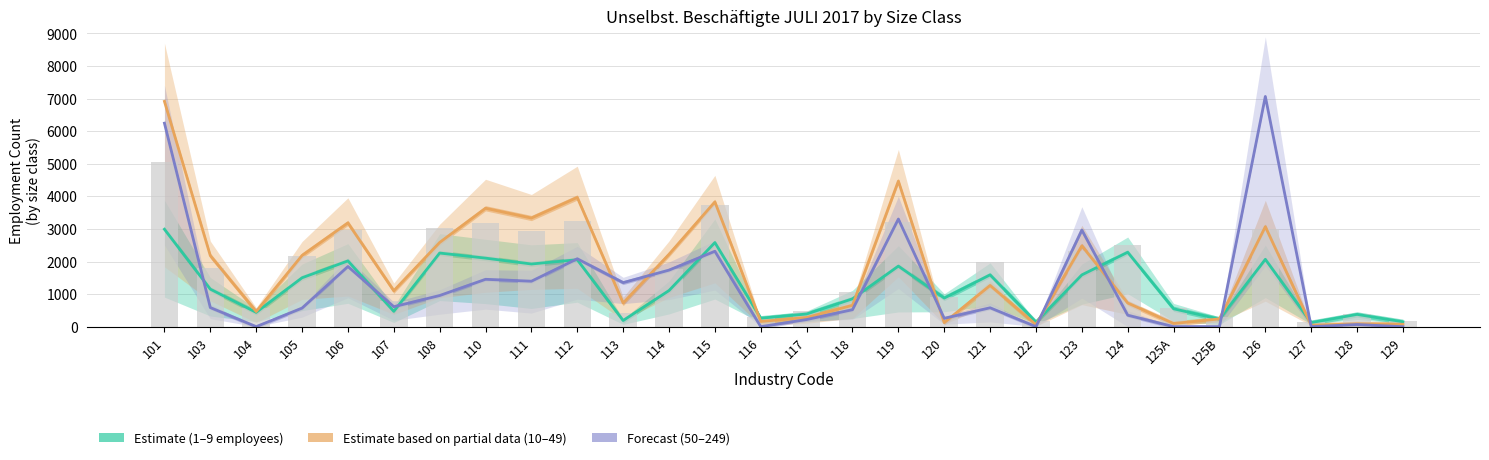

What is the label of the 23rd bar from the right?

107